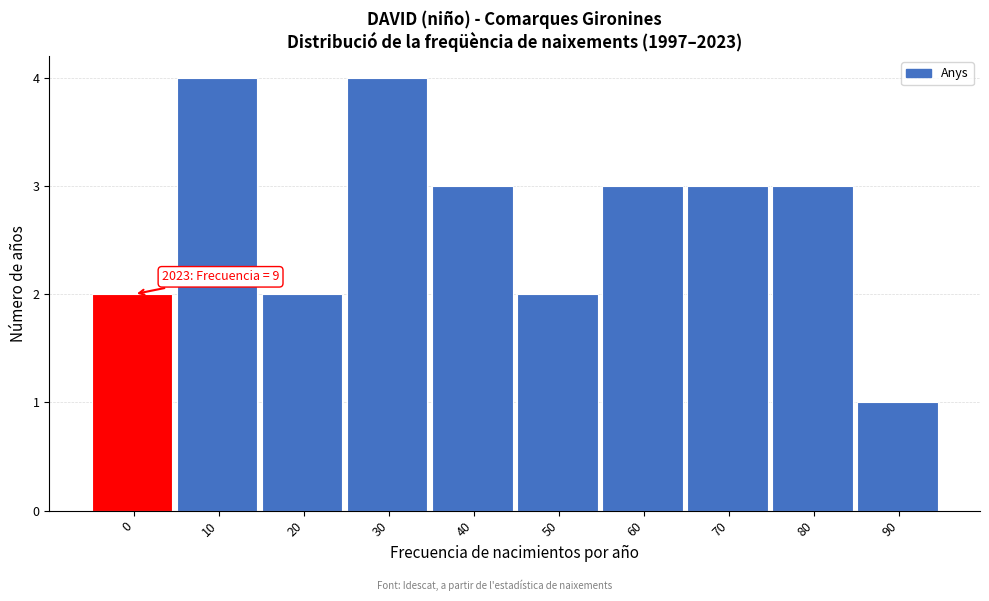

Reading left to right, extract all data points from this chart.

2	4	2	4	3	2	3	3	3	1